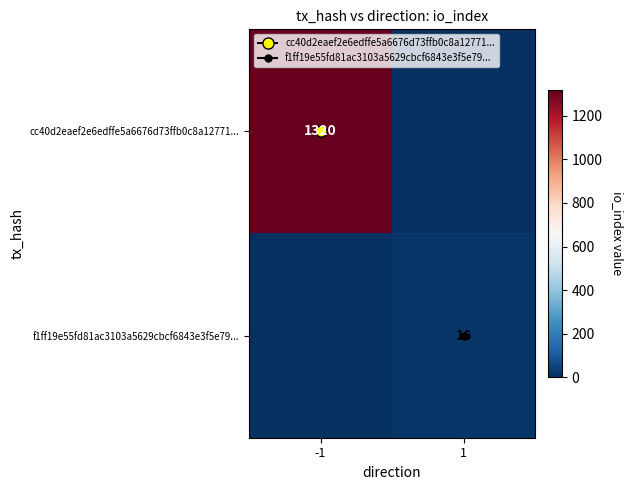

What is the sum of all cc40d2eaef2e6edffe5a6676d73ffb0c8a12771... values?

1320